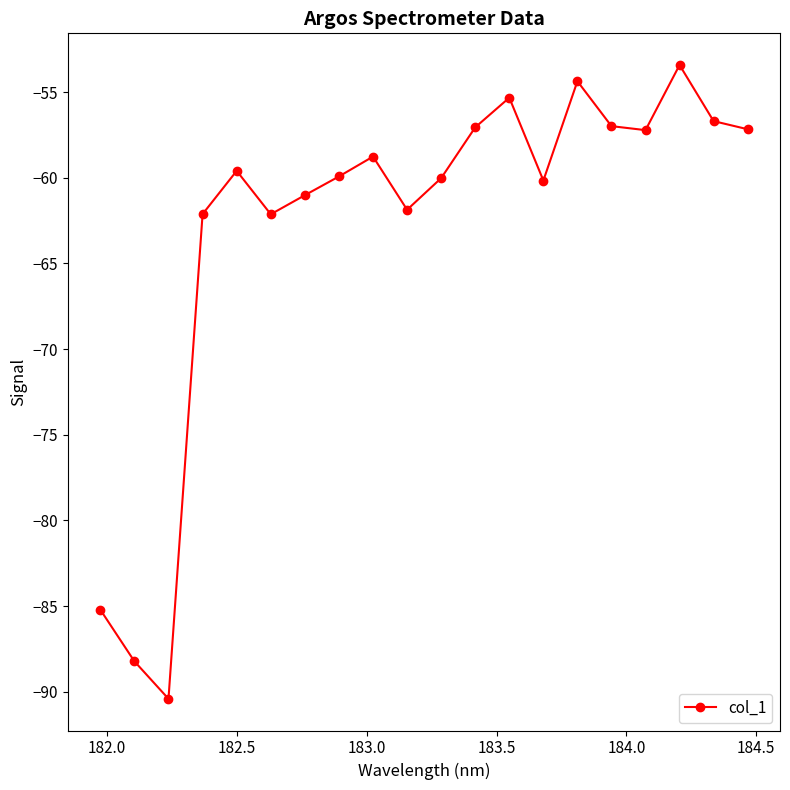

What is the value of the 19th point from the left?

-56.7